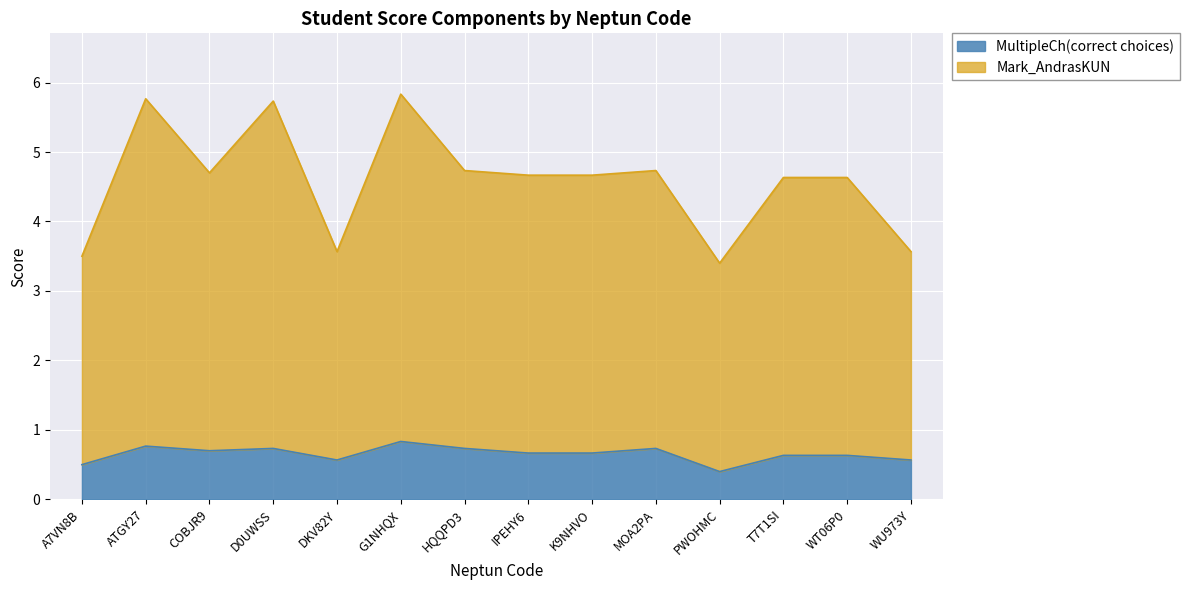

What value does the MultipleCh(correct choices) series have at IPEHY6?

0.7